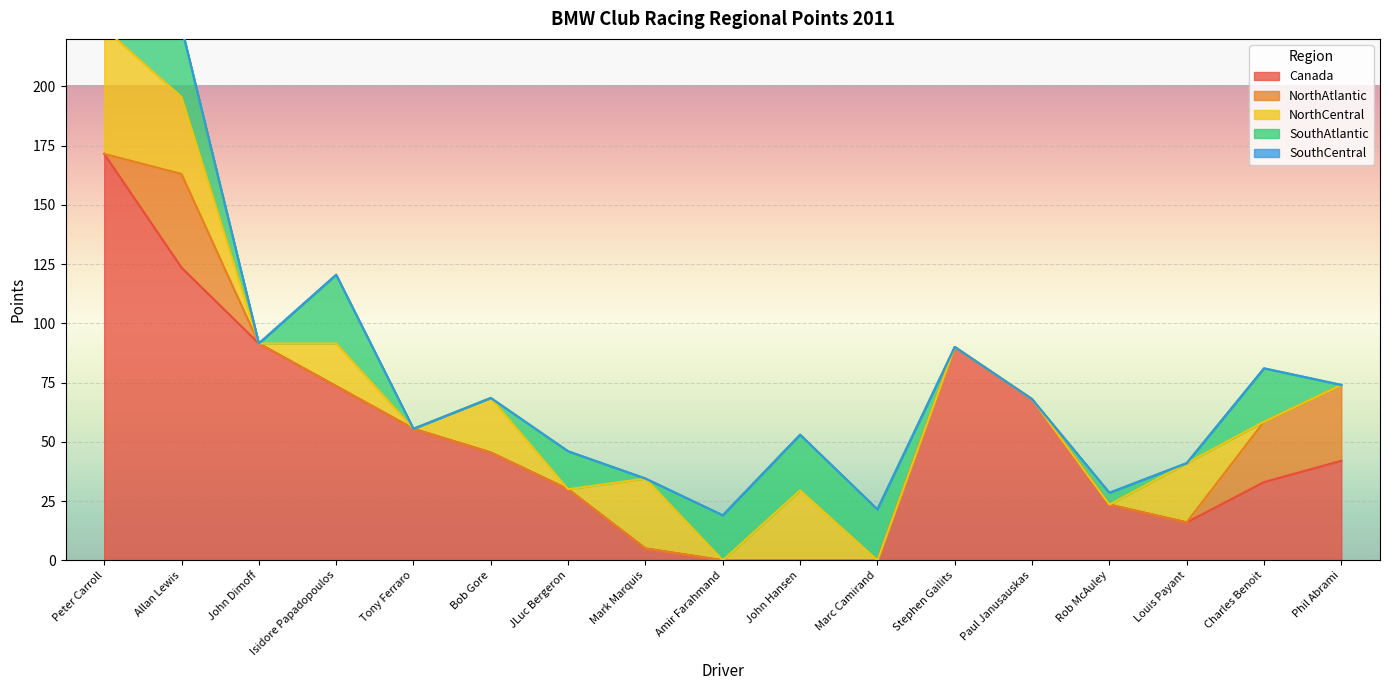

Where is the first local minimum for SouthAtlantic?

John Dimoff